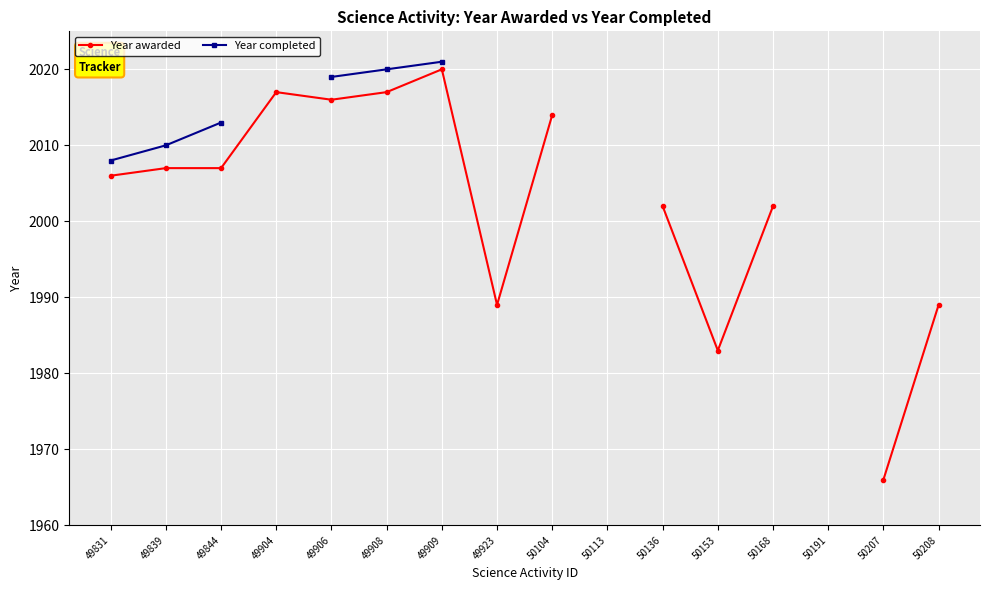

True or false: Year completed has more than 0 points higher than both neighbors.

False